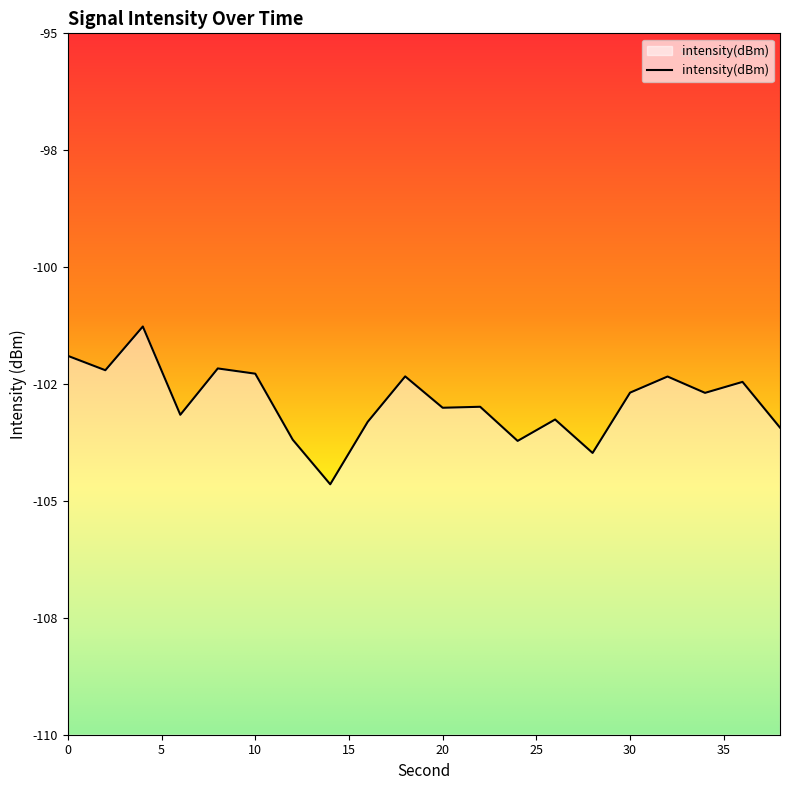

What is the difference between the maximum and minimum values?

3.4